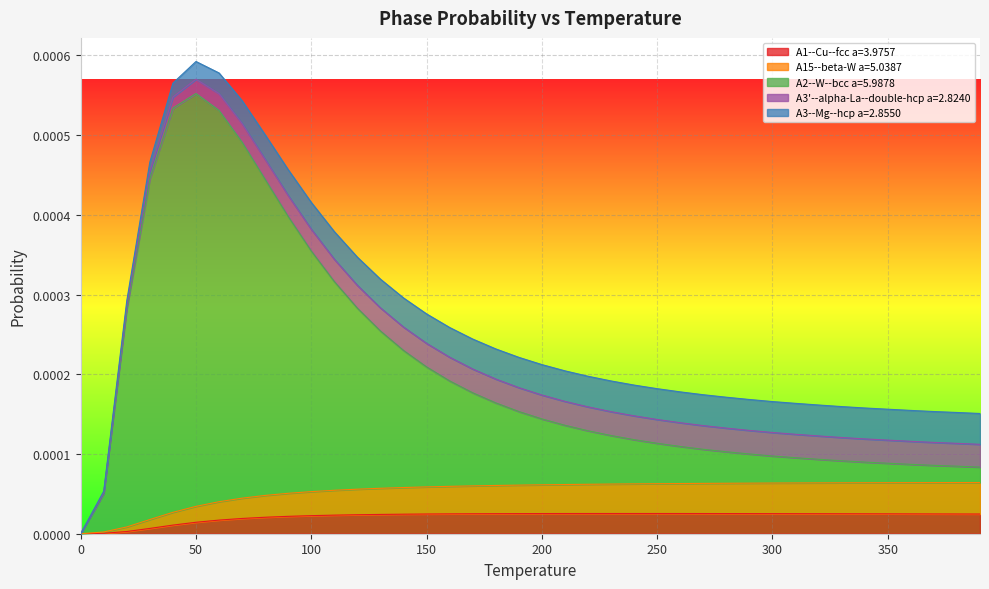

Which series has the widest spread of values?

A2--W--bcc a=5.9878